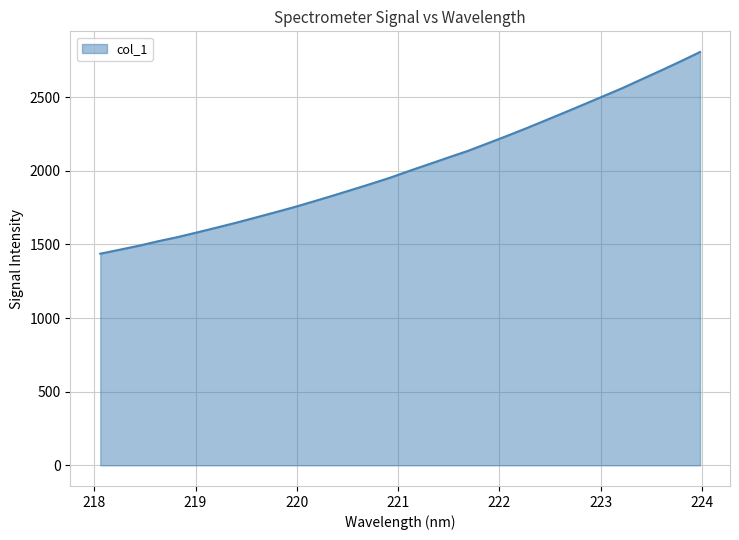

What is the difference between the maximum and minimum values?

1369.6